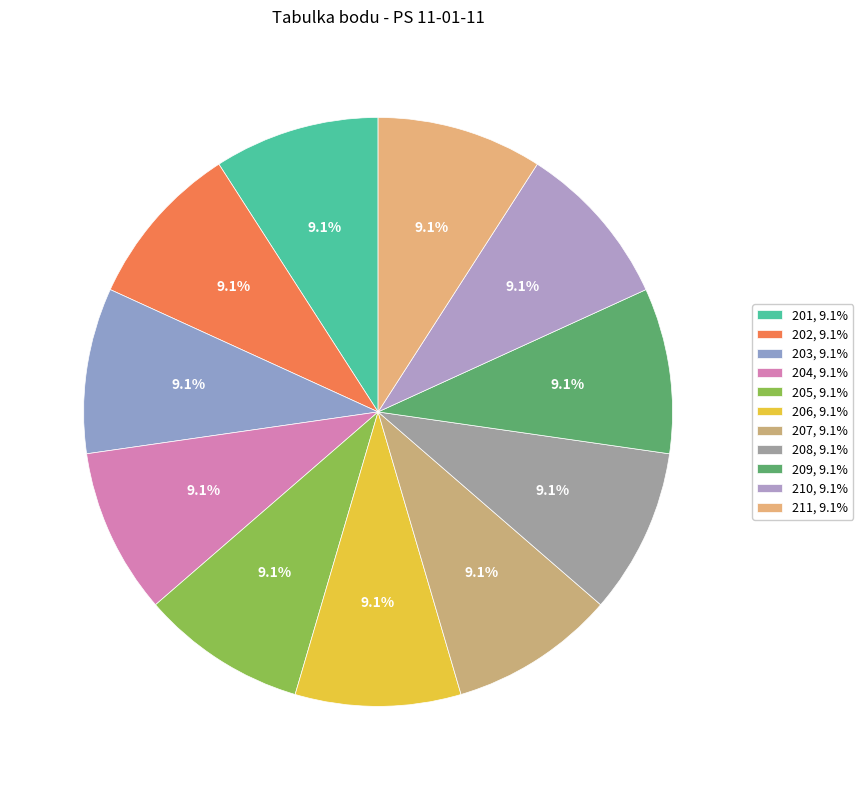

Count the number of slices in the pie.

11